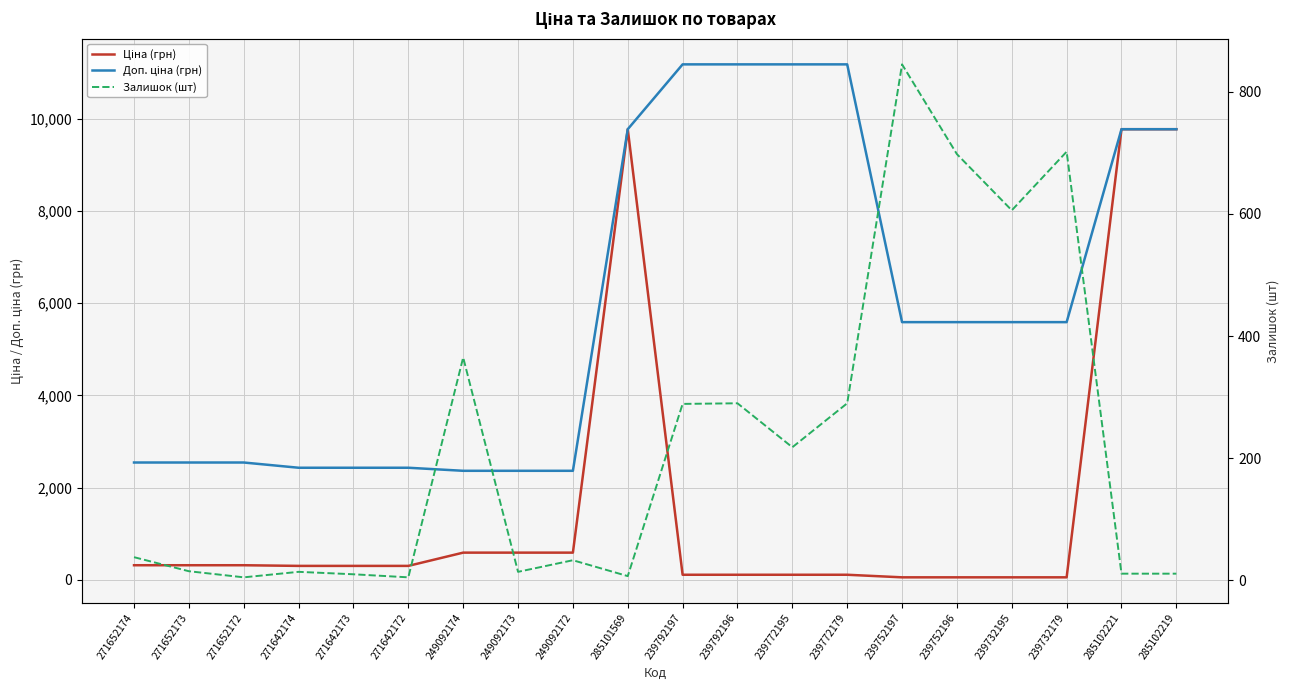

What is the minimum value for Залишок (шт)?

5.0